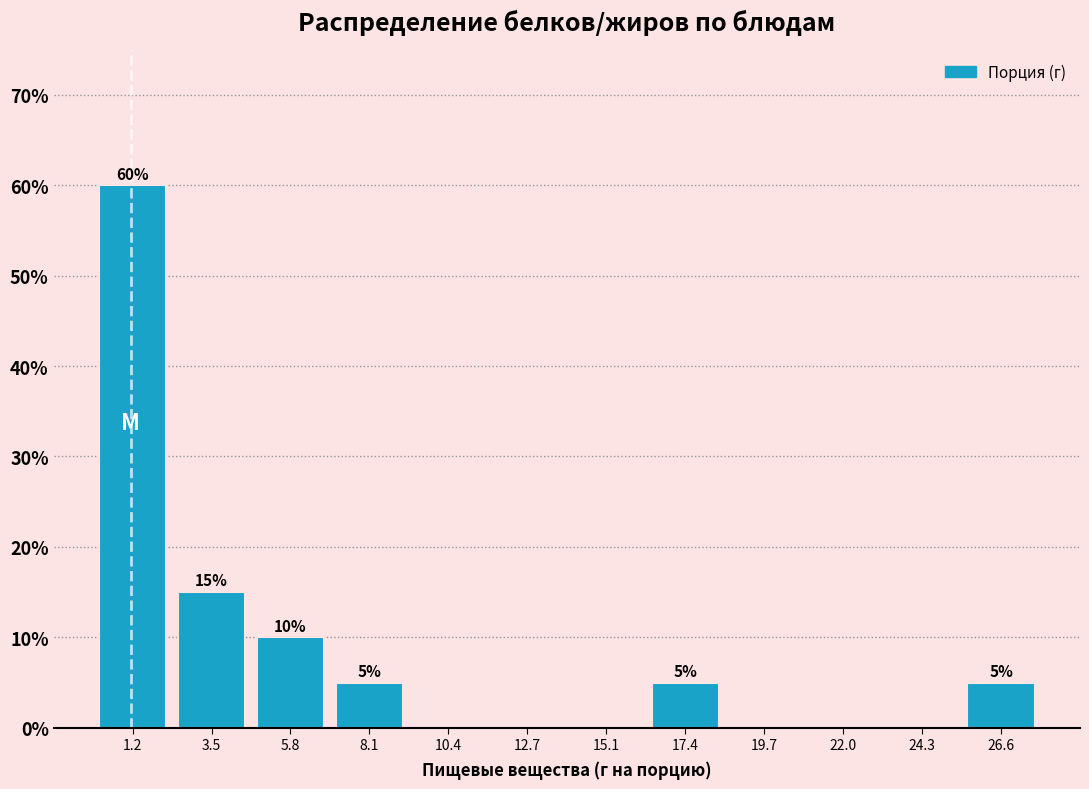

Over which range of the x-axis is the bar tallest?

0.0 to 2.5